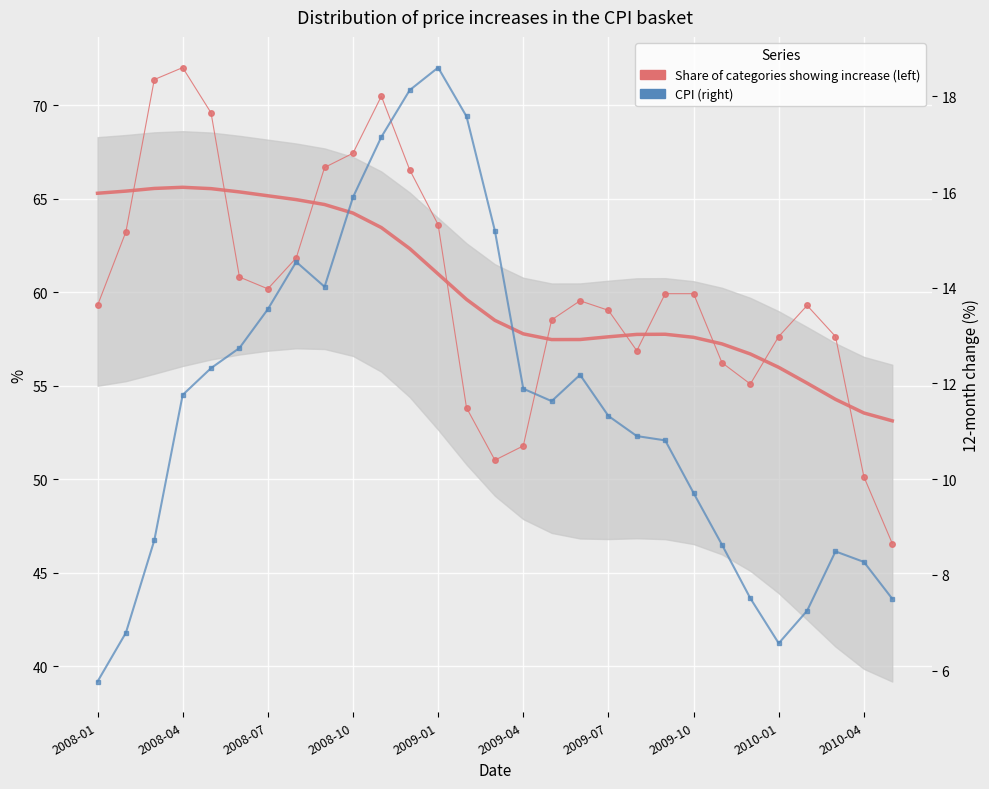

Where does the Share of categories showing increase (left) series first go above 59?

2008-01